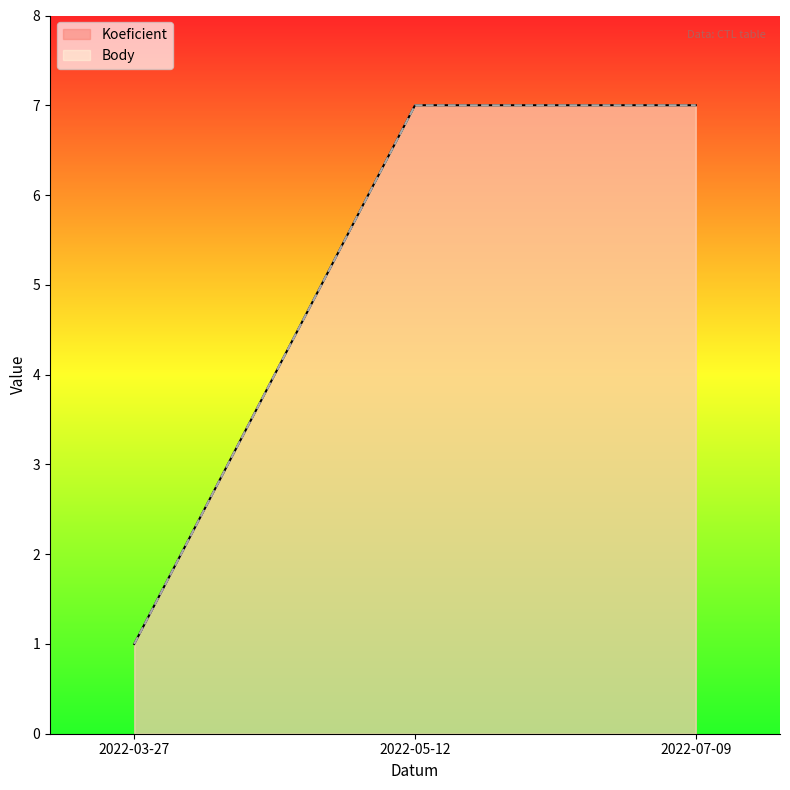

Between 2022-05-12 and 2022-07-09, which series saw the biggest shift?

Koeficient